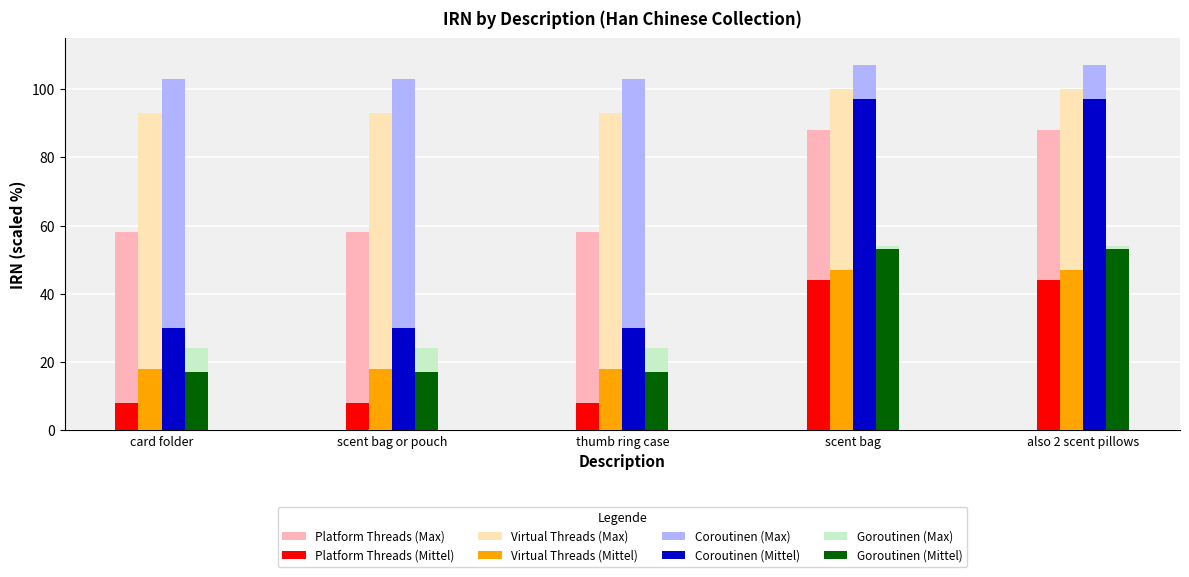

The Platform Threads (Max) series shows 88.0 at scent bag. True or false?

True